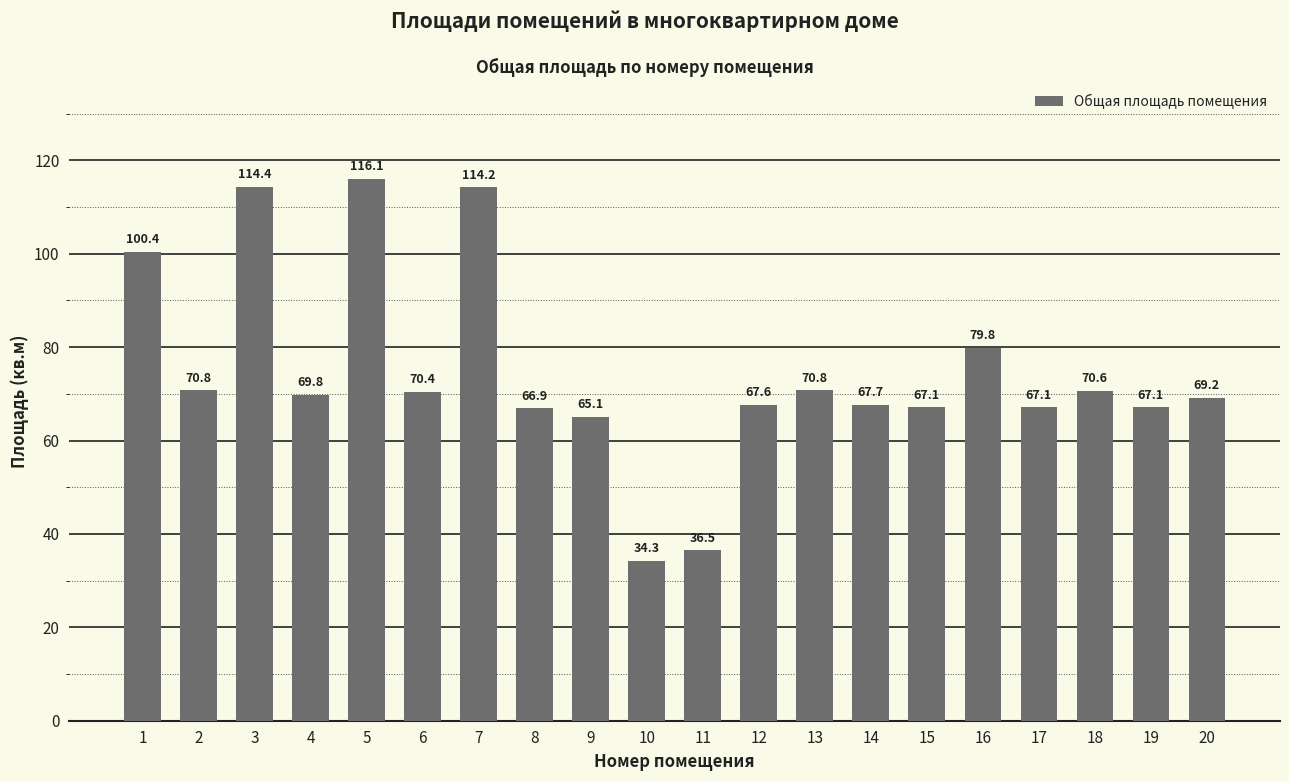

What is the sum of all values?

1485.9